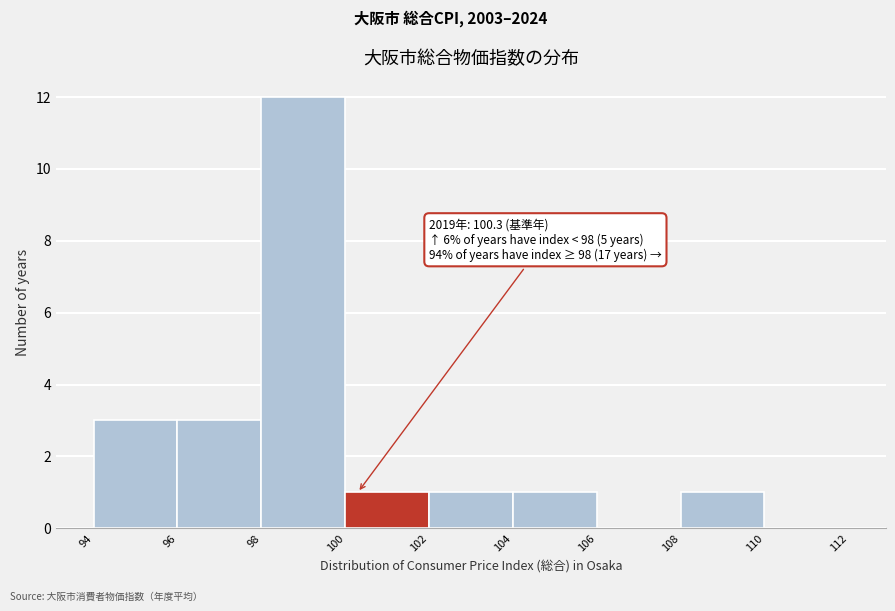

Over which range of the x-axis is the bar tallest?

98 to 100